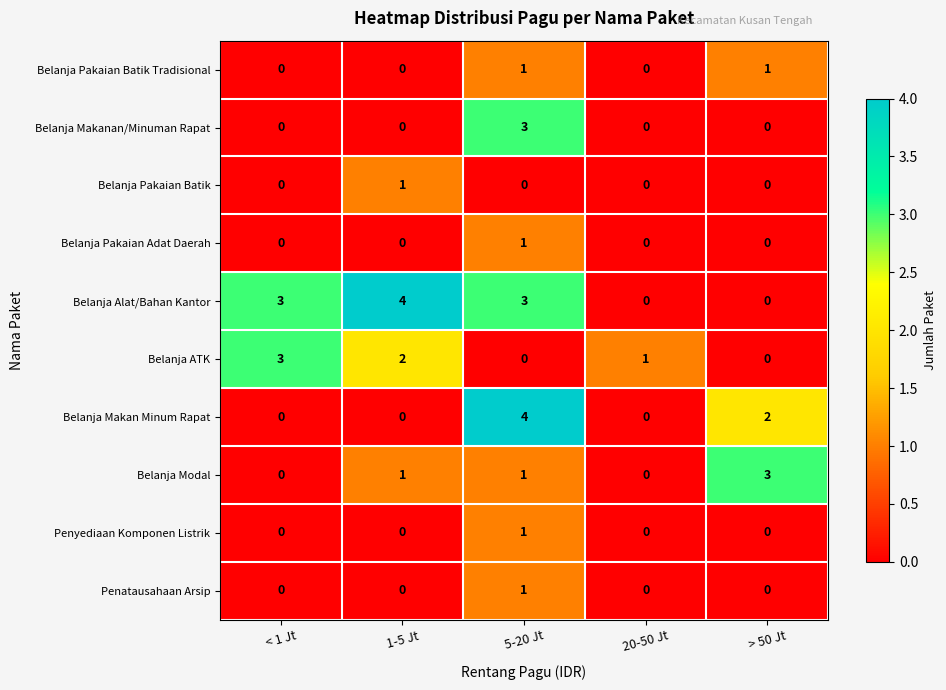

What is the difference between the highest and lowest values at 20-50 Jt?

1